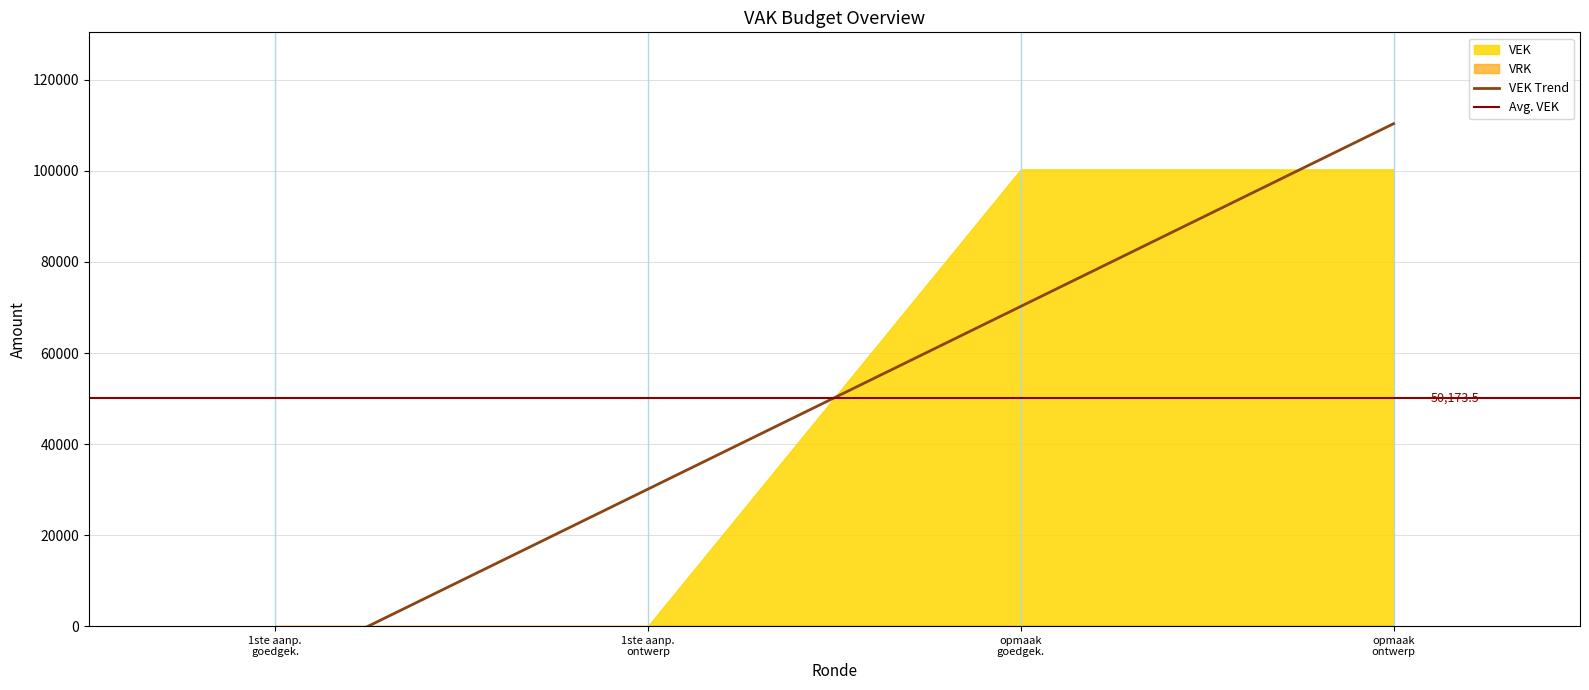

True or false: VRK has a value of 0 at 2019 opmaak ontwerp.

True